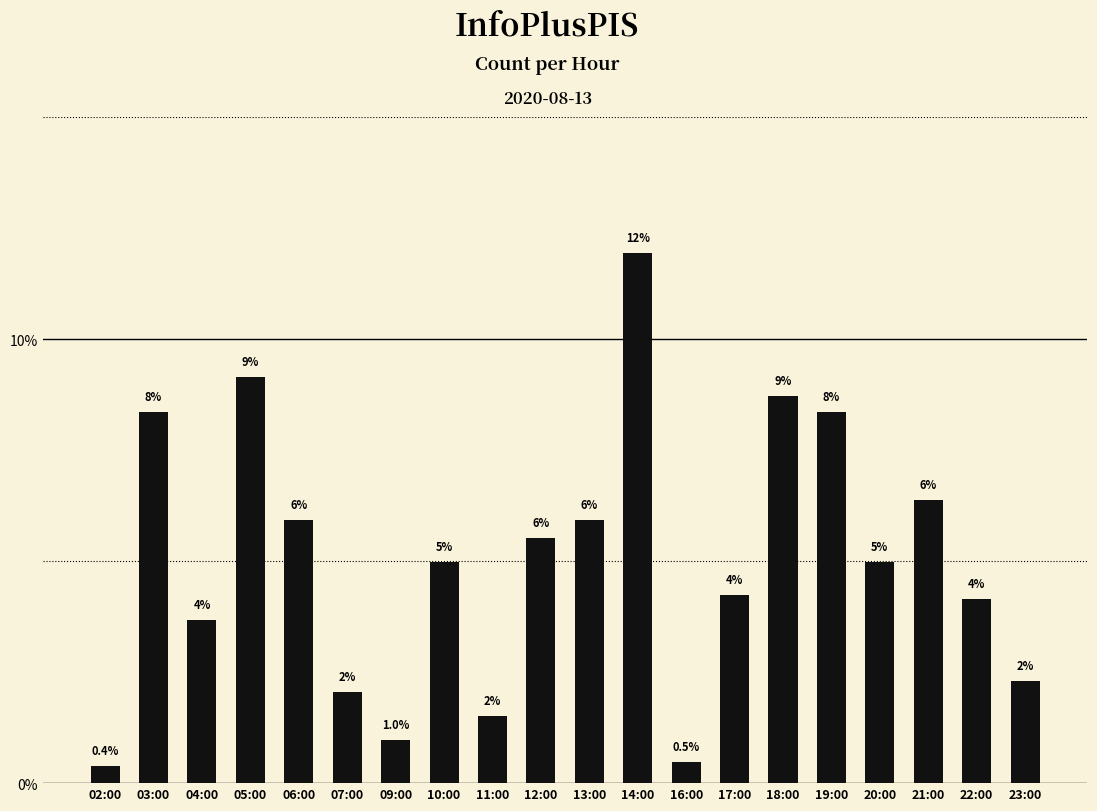

Does the chart contain any negative values?

No